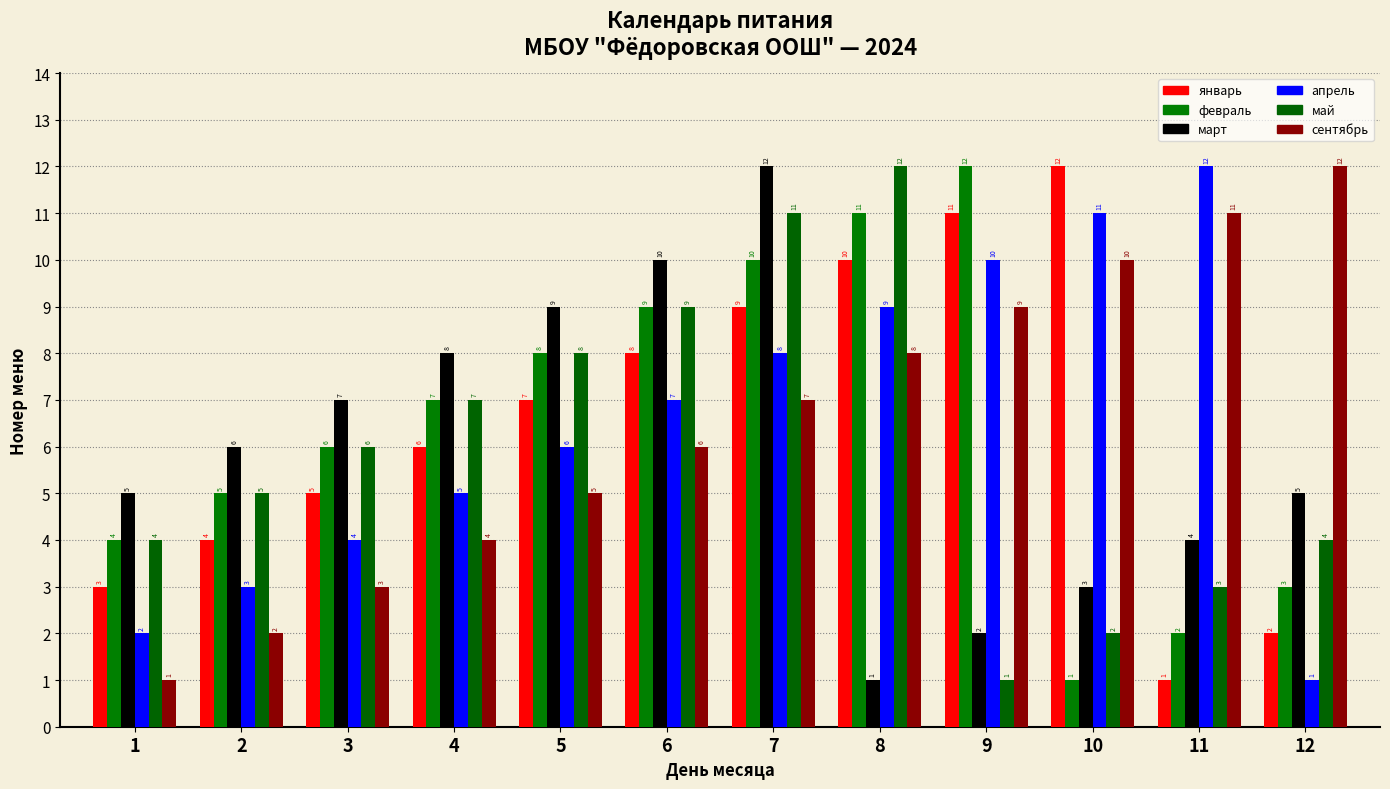

Is the value of май at 4 greater than the value of сентябрь at 9?

No